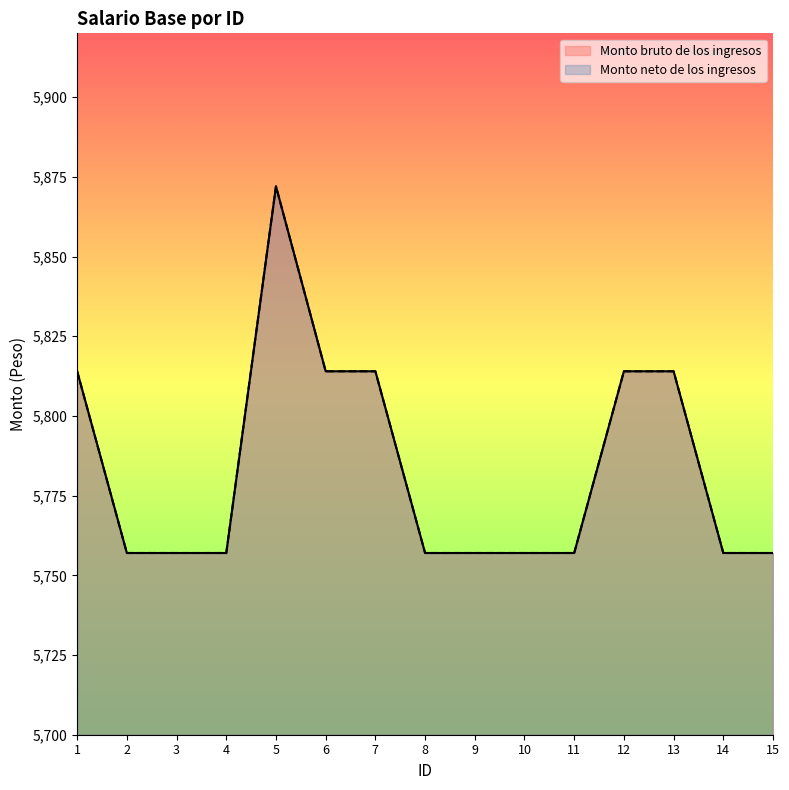

Is it true that Monto bruto de los ingresos equals 5757 at 9?

True